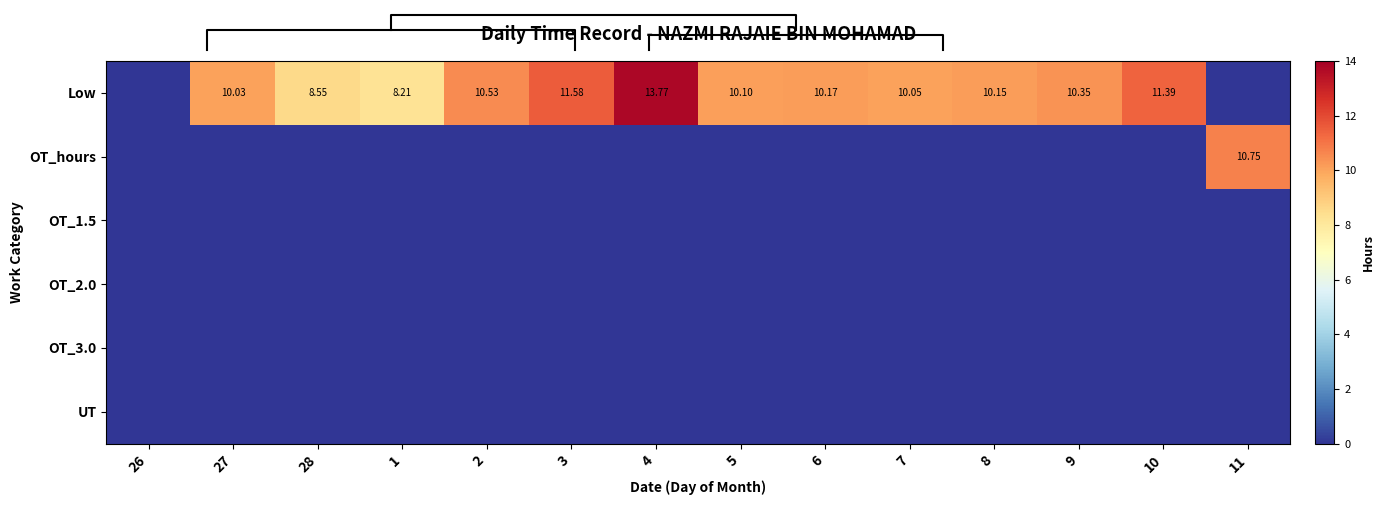

What is the difference between the highest and lowest values at 3?

11.6